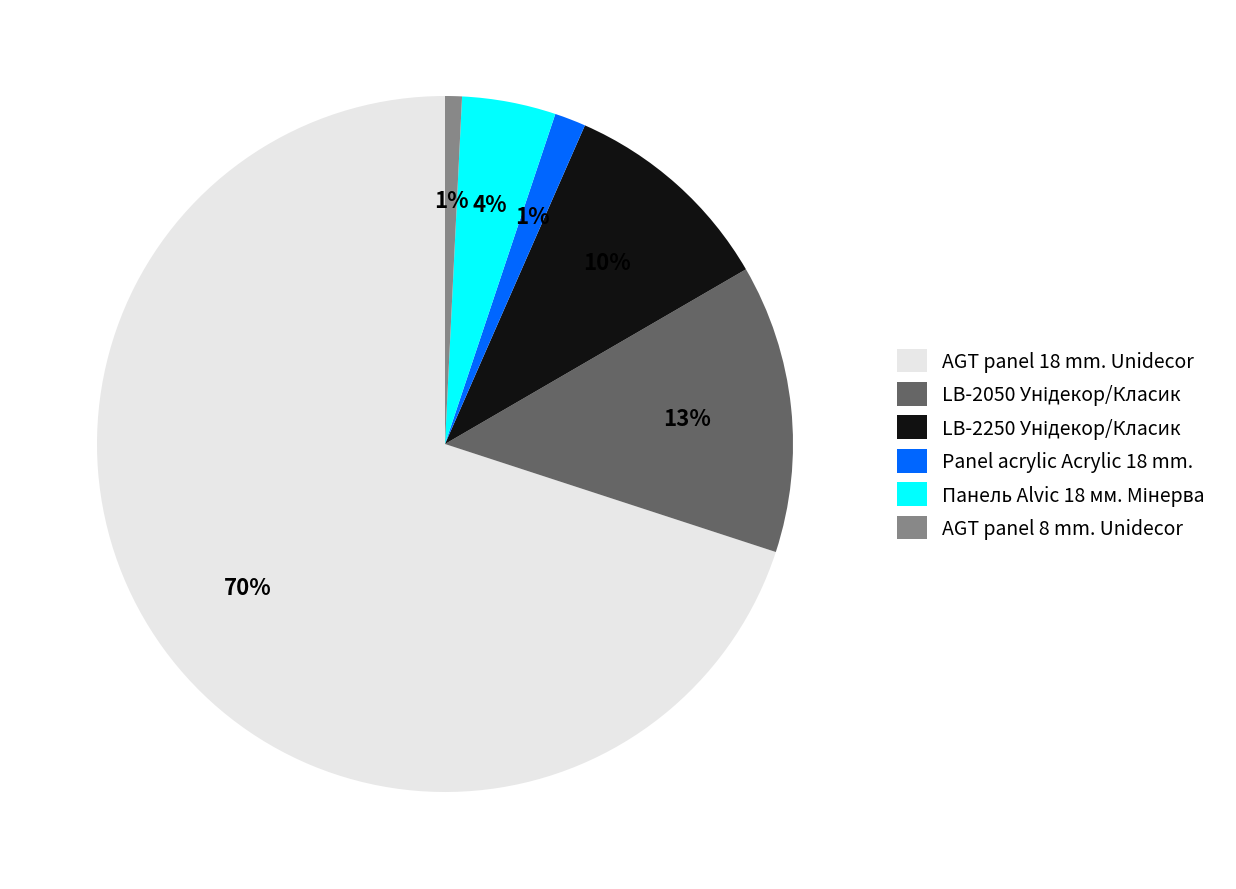

How many slices are in this pie chart?

6